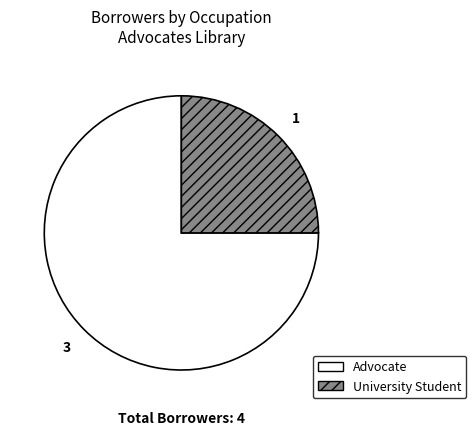

Is it true that Advocate is 84% of the pie?

False